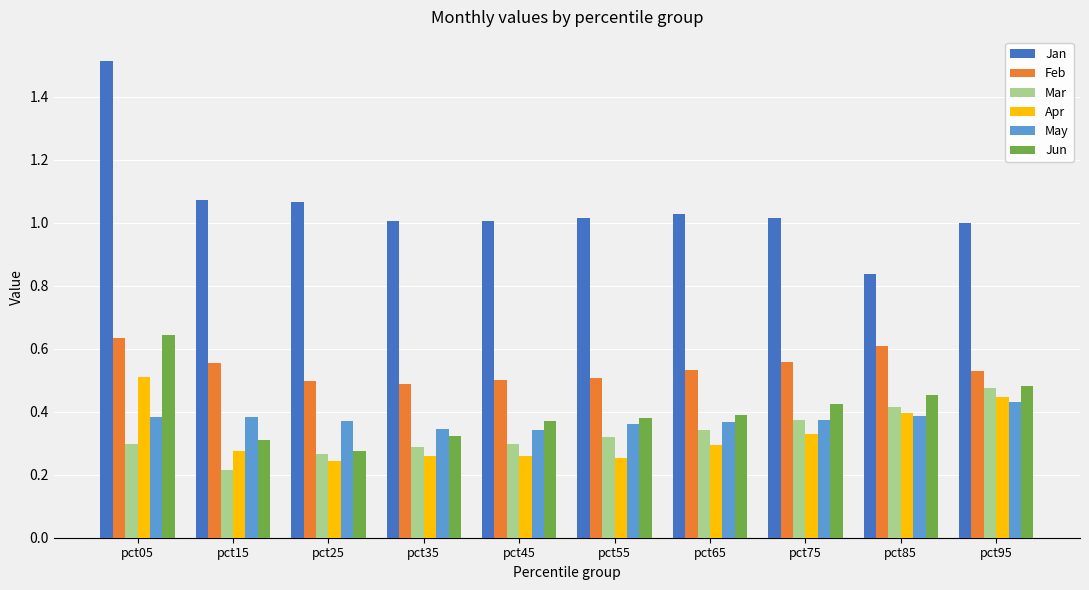

What is the total value across all series at pct75?

3.1